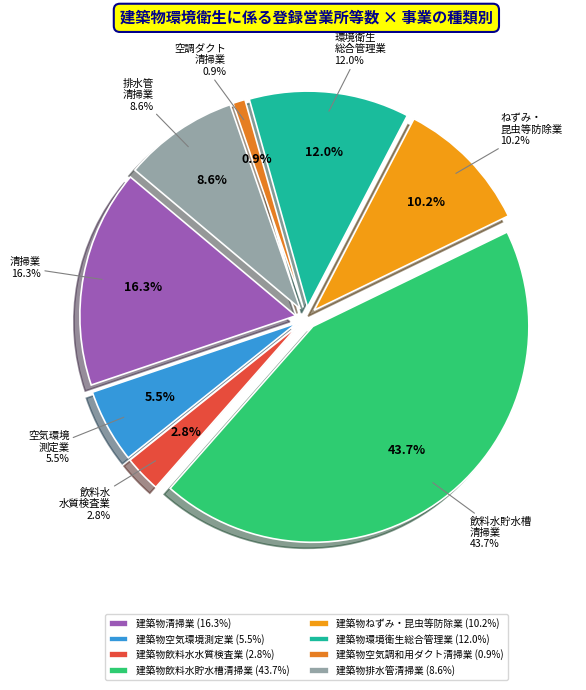

Rank the categories by value from highest to lowest.

建築物飲料水貯水槽清掃業, 建築物清掃業, 建築物環境衛生総合管理業, 建築物ねずみ・昆虫等防除業, 建築物排水管清掃業, 建築物空気環境測定業, 建築物飲料水水質検査業, 建築物空気調和用ダクト清掃業